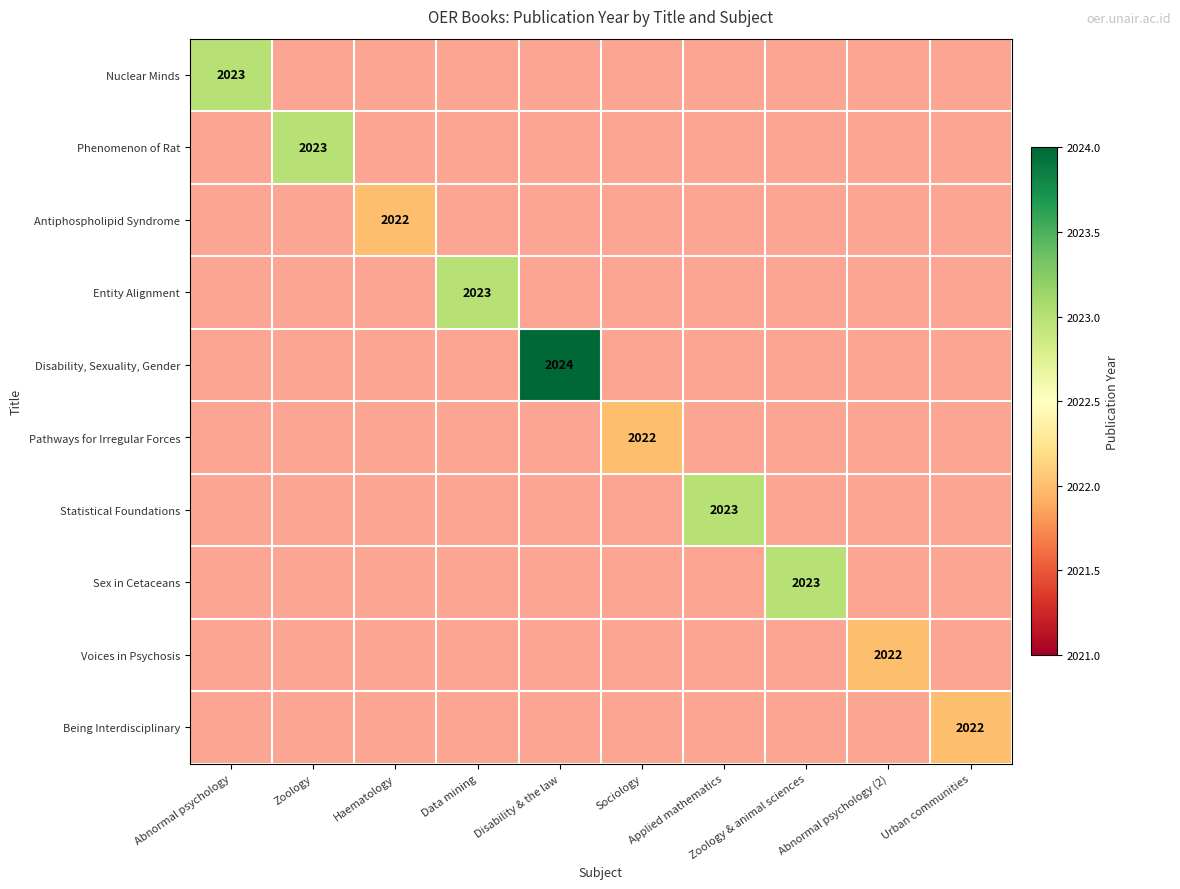

The Sex in Cetaceans series shows 0.6 at Urban communities. True or false?

False